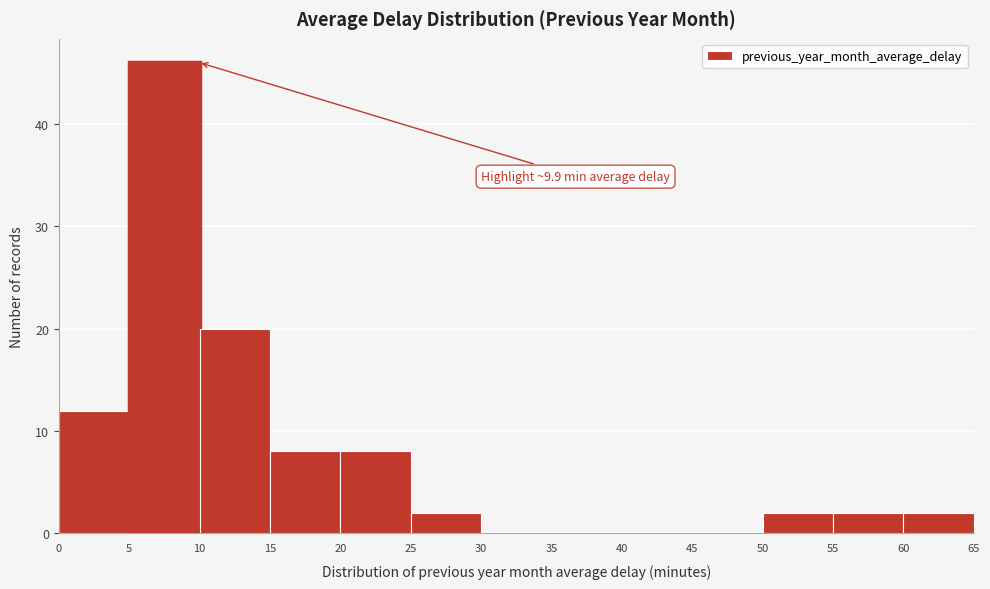

Over which range of the x-axis is the bar tallest?

5 to 10